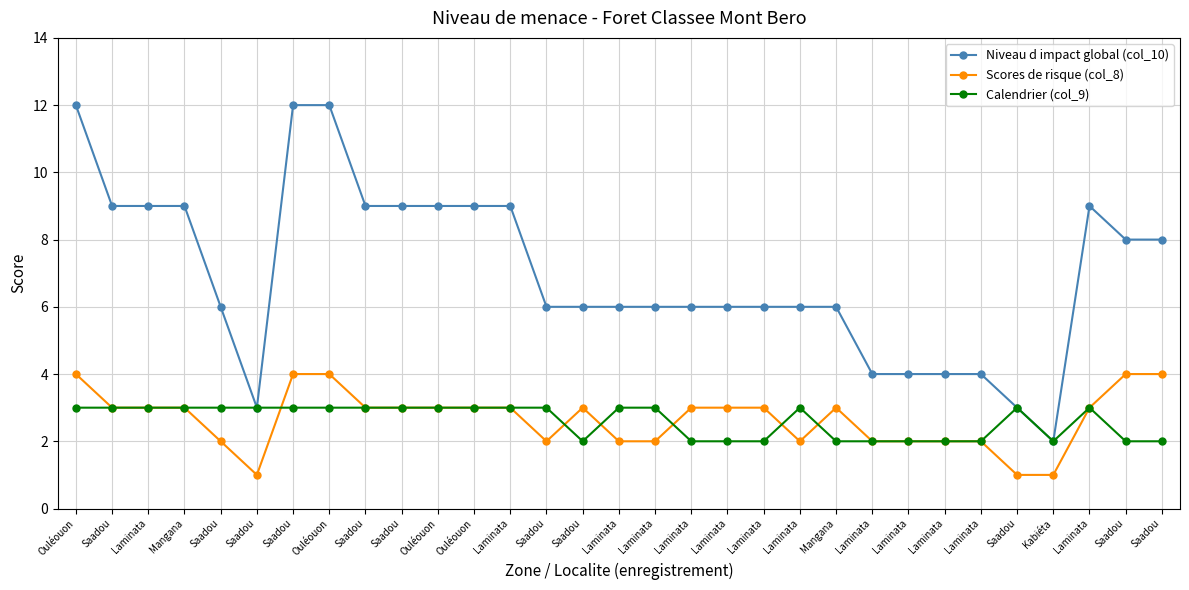

Does the chart have visible grid lines?

Yes